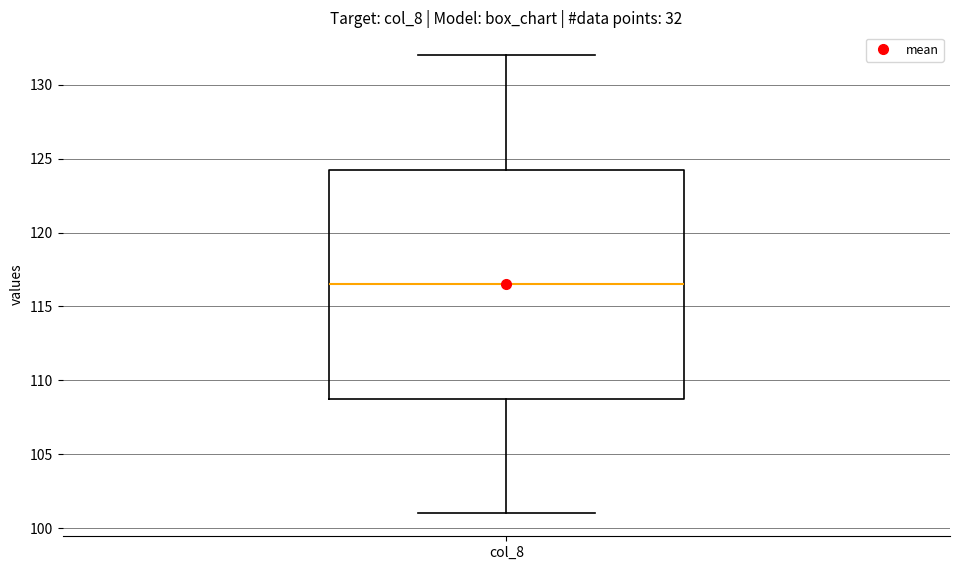

Where is the upper edge of the box for col_8 on the y-axis? The values are not printed on the chart, so give them approximately, as read against the axis.

124.5